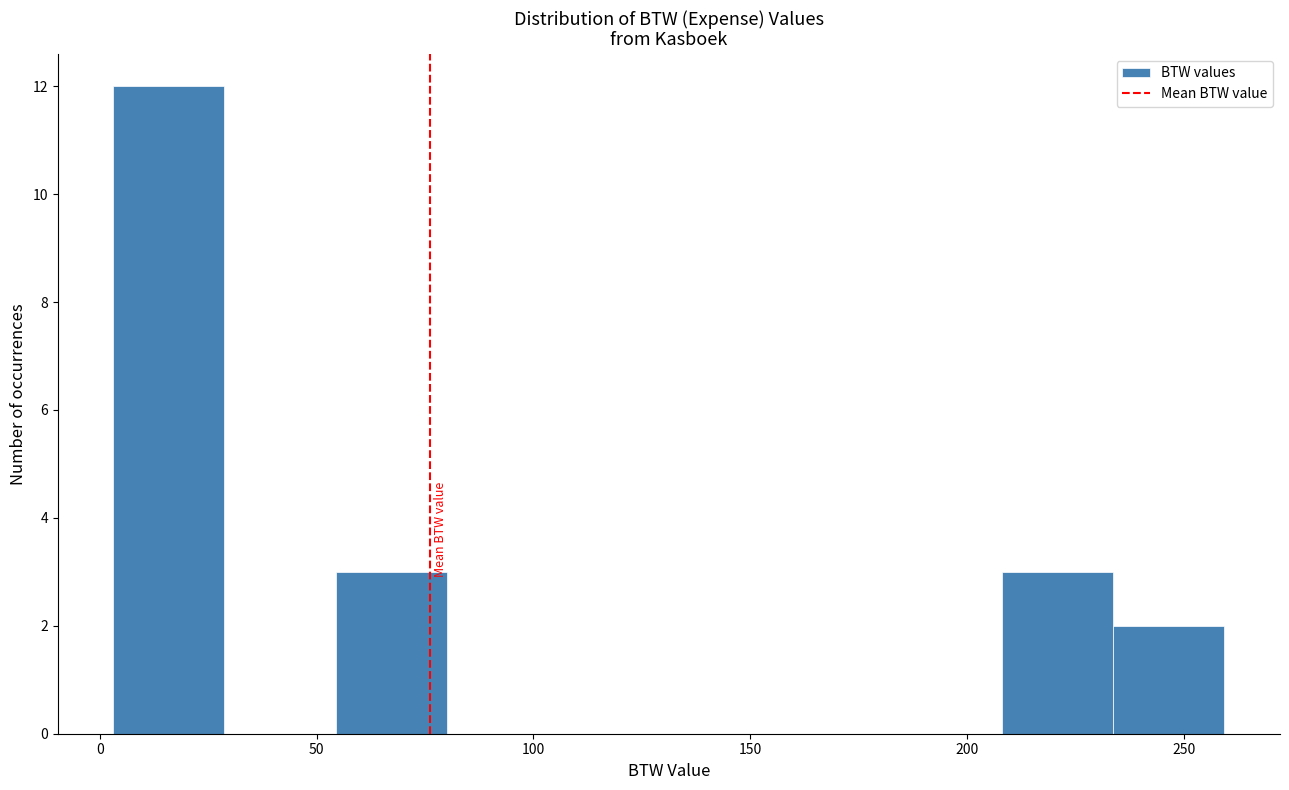

Reading left to right, list every bar in this chart as the range it spans on the x-axis followed by its height. Neither the bar edges nor the heights are printed on the chart, so give them approximately, as read against the axes.

5 to 30: 12
30 to 55: 0
55 to 80: 3
80 to 105: 0
105 to 130: 0
130 to 155: 0
155 to 180: 0
180 to 210: 0
210 to 235: 3
235 to 260: 2